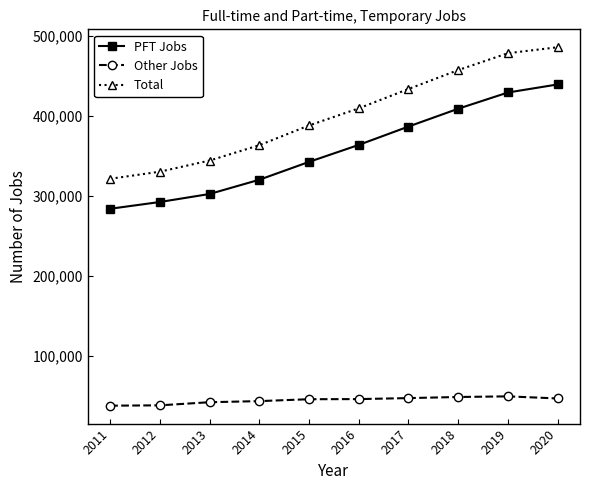

What is the difference between the maximum and minimum values in the Total series?

164555